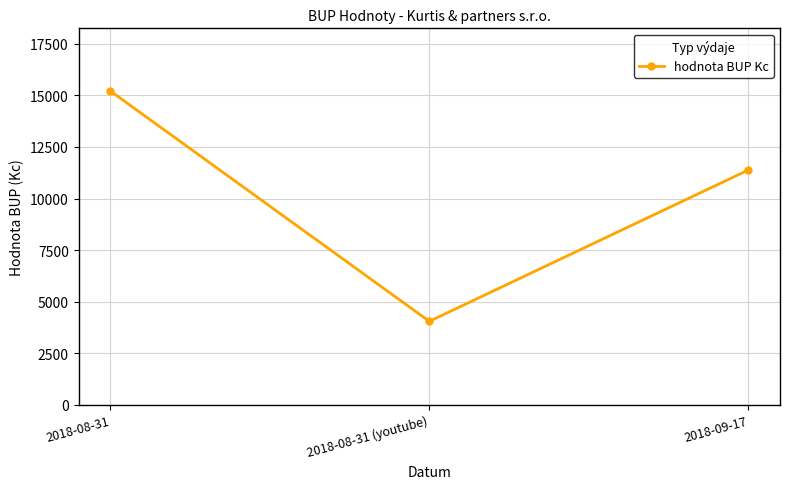

What is the sum of the values at 2018-09-17 and 2018-08-31?

26590.0